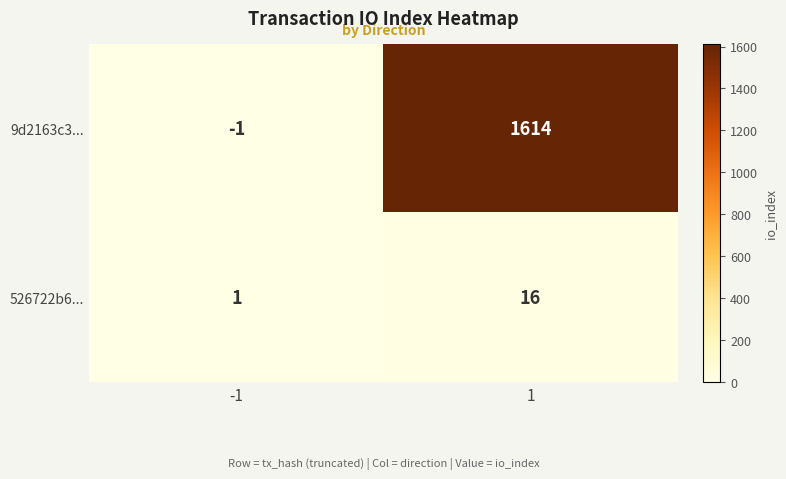

Is it true that 526722b6... equals 0 at -1?

False